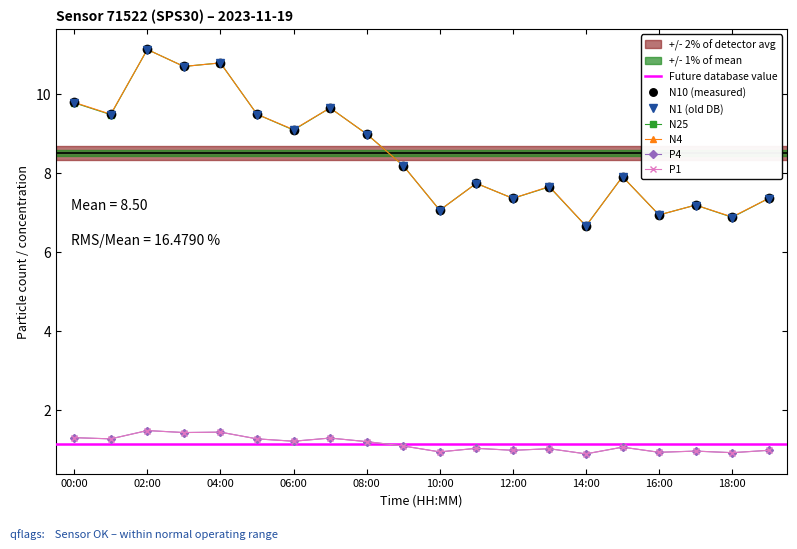

What is the greatest value displayed?

11.1